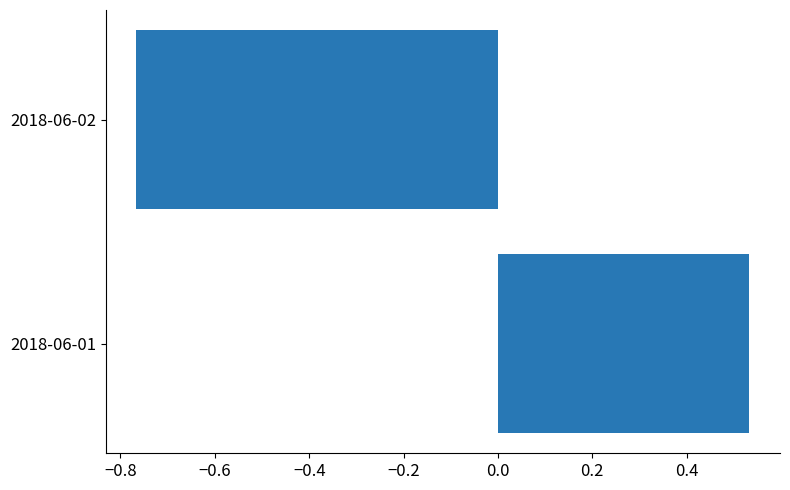

What is the difference between the values at 2018-06-01 and 2018-06-02?

1.3